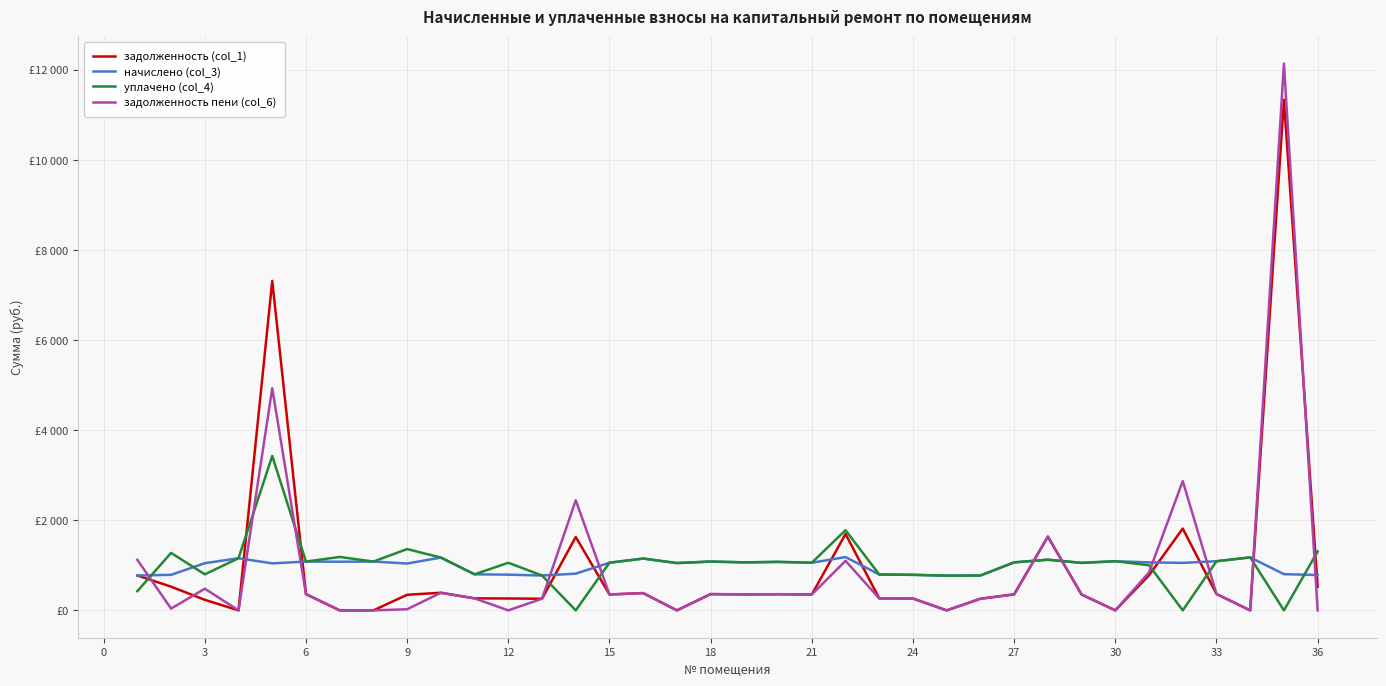

How many interior local valleys does the уплачено (col_4) series have?

12